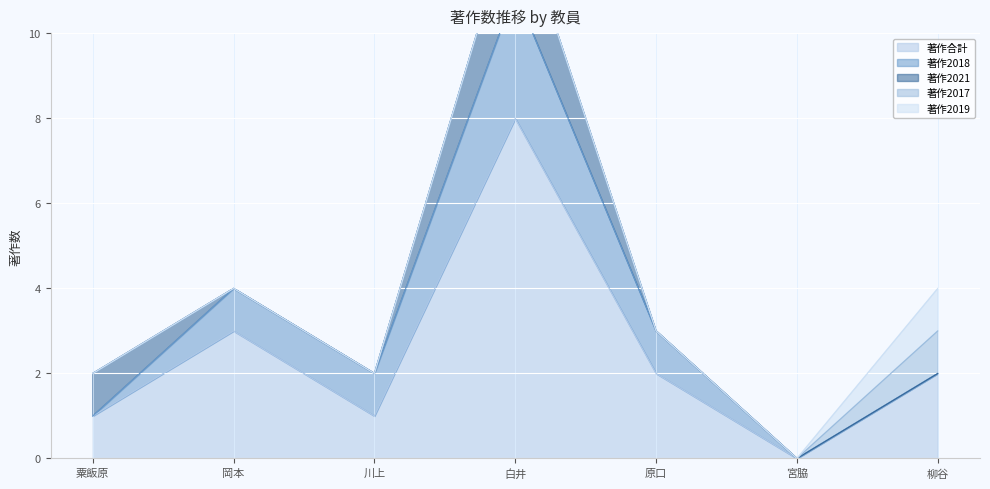

In 著作合計, how many points are lower than both neighbors (excluding endpoints)?

2